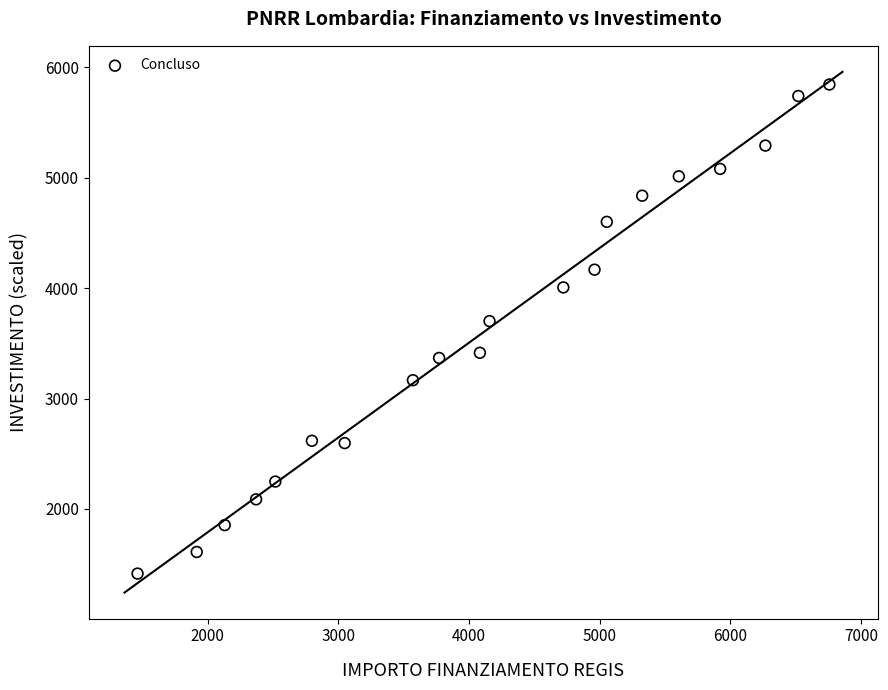

What Y value in the scatter plot is closest to 3629?

3701.6